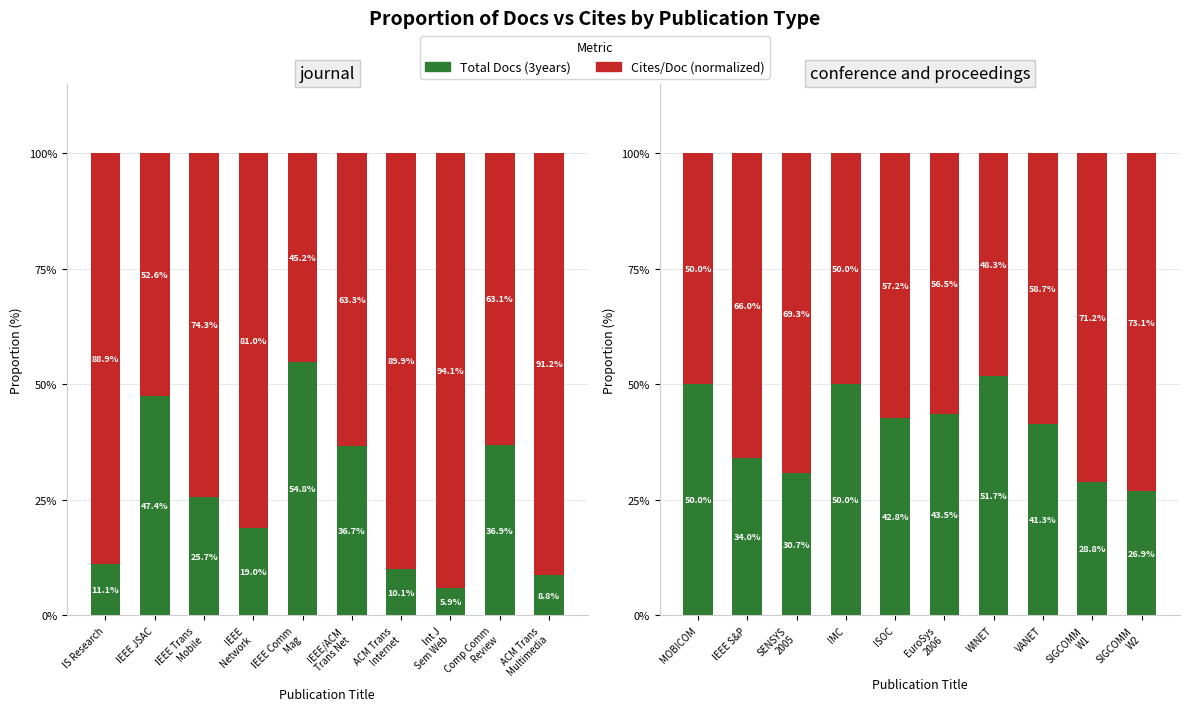

At SIGCOMM W1, list the series in order from largest to smallest.

Cites/Doc, Total Docs (3years)